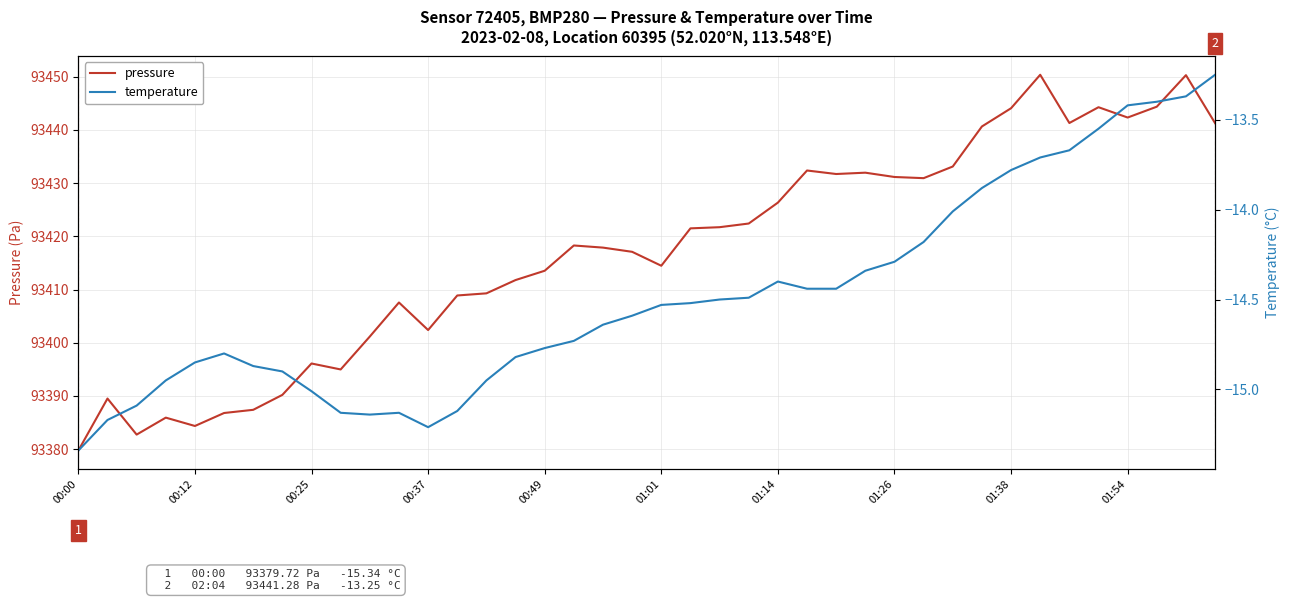

True or false: temperature and pressure intersect in this chart.

False